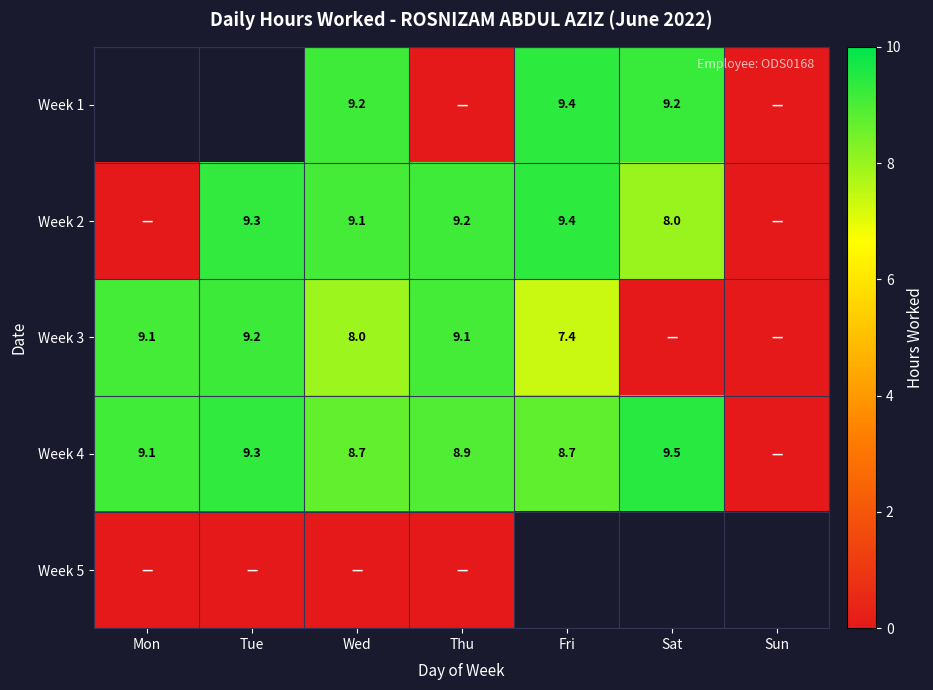

Between Sat and Sun, which series saw the biggest shift?

Week 4